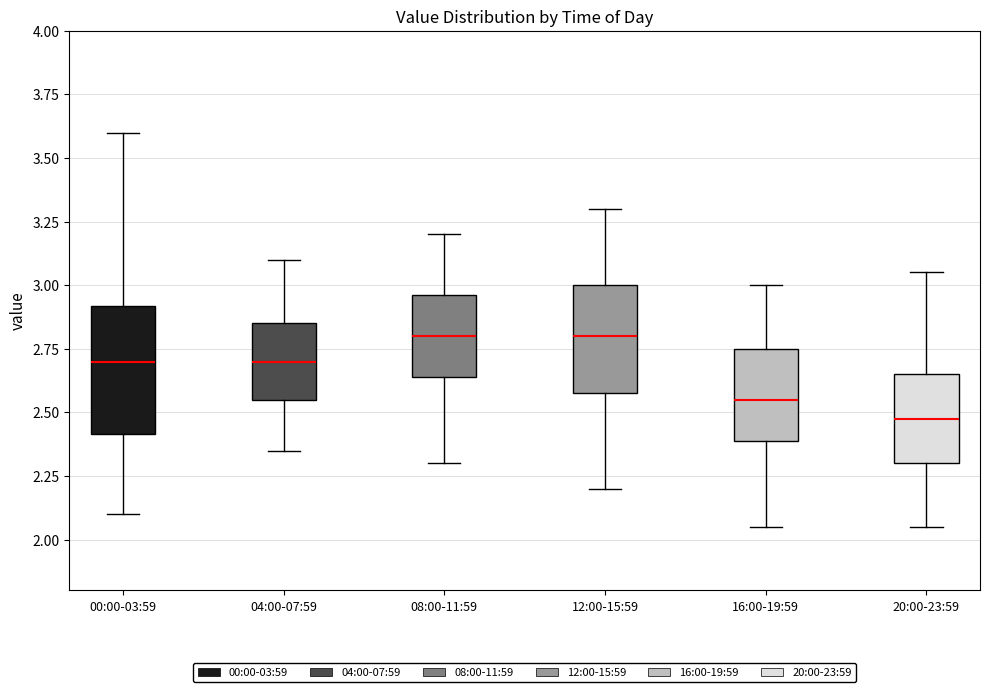

Which box has the lowest median line?

20:00-23:59